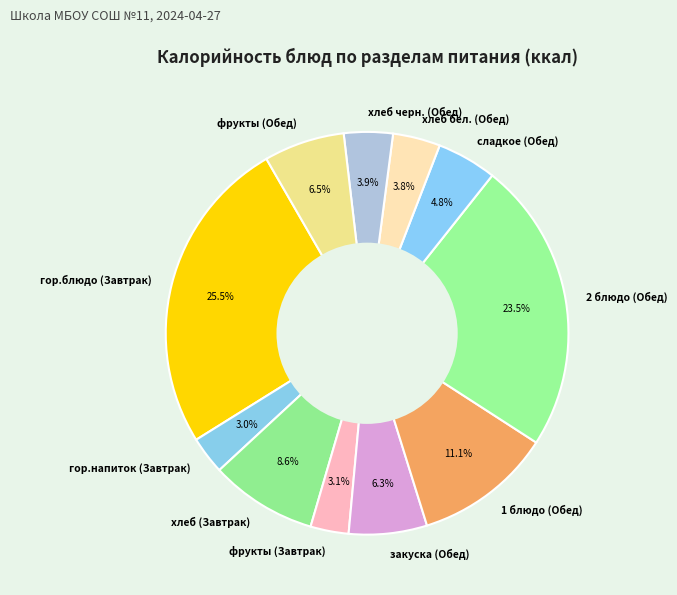

Which slice is the largest?

гор.блюдо (Завтрак)